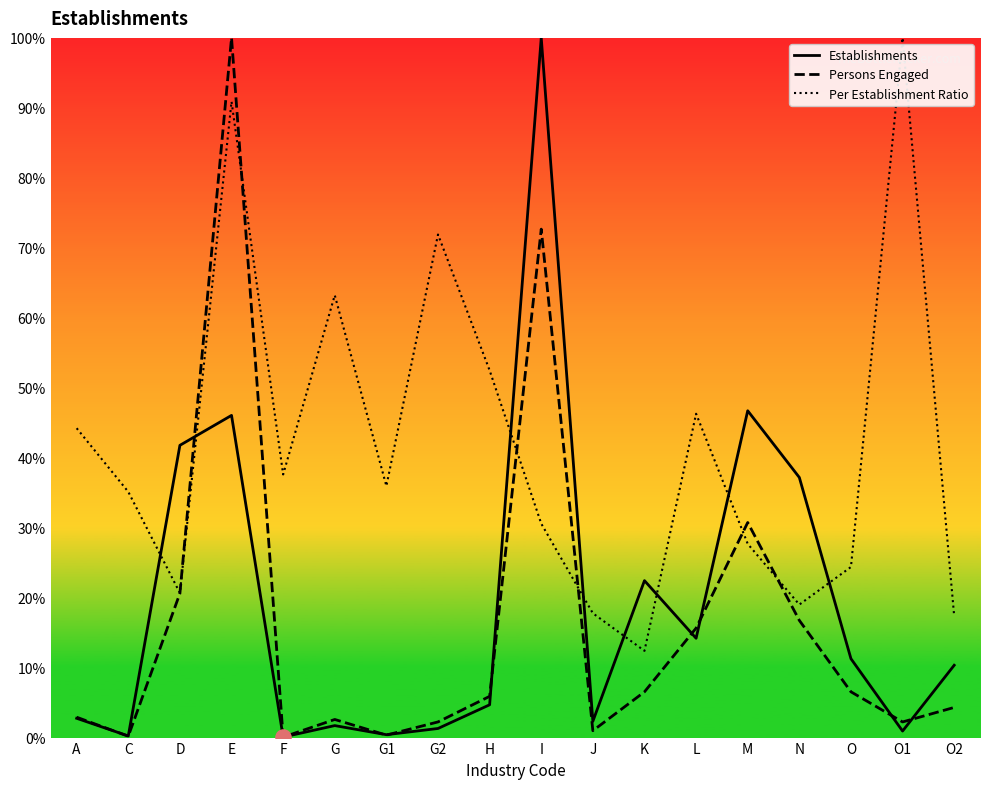

What is the total value across all series at O1?

103.2